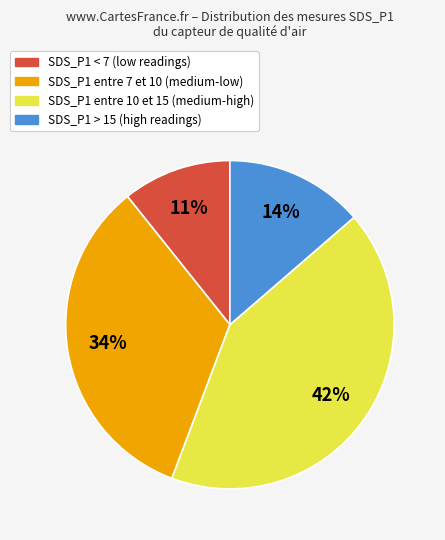

Is there any slice that represents more than half of the pie?

No